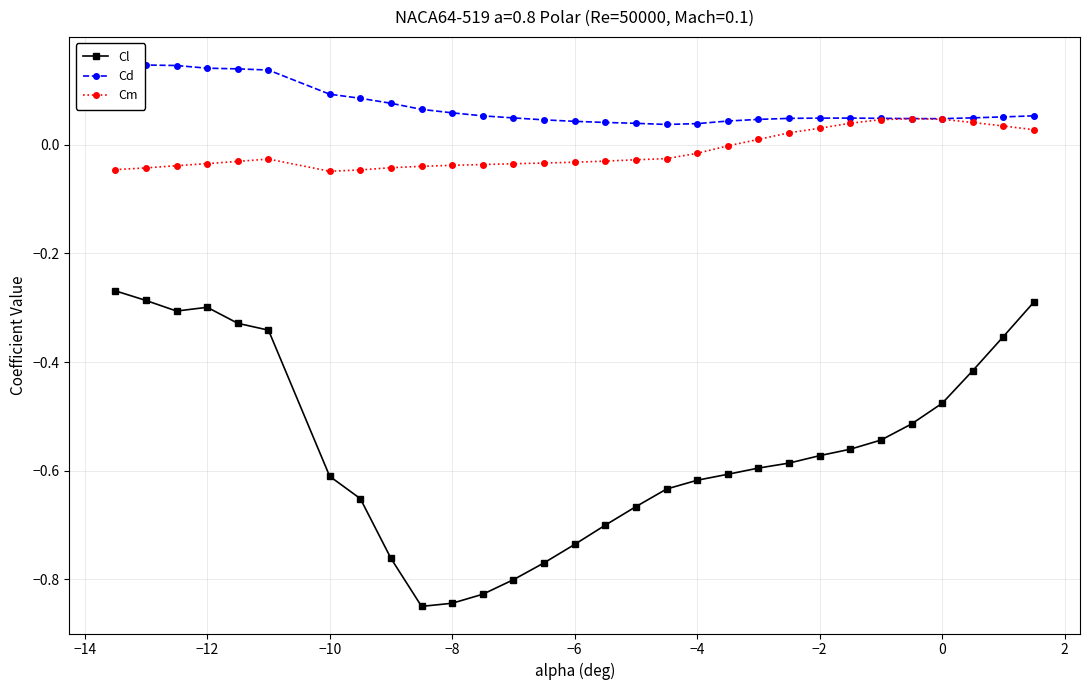

True or false: Cl and Cm intersect in this chart.

False